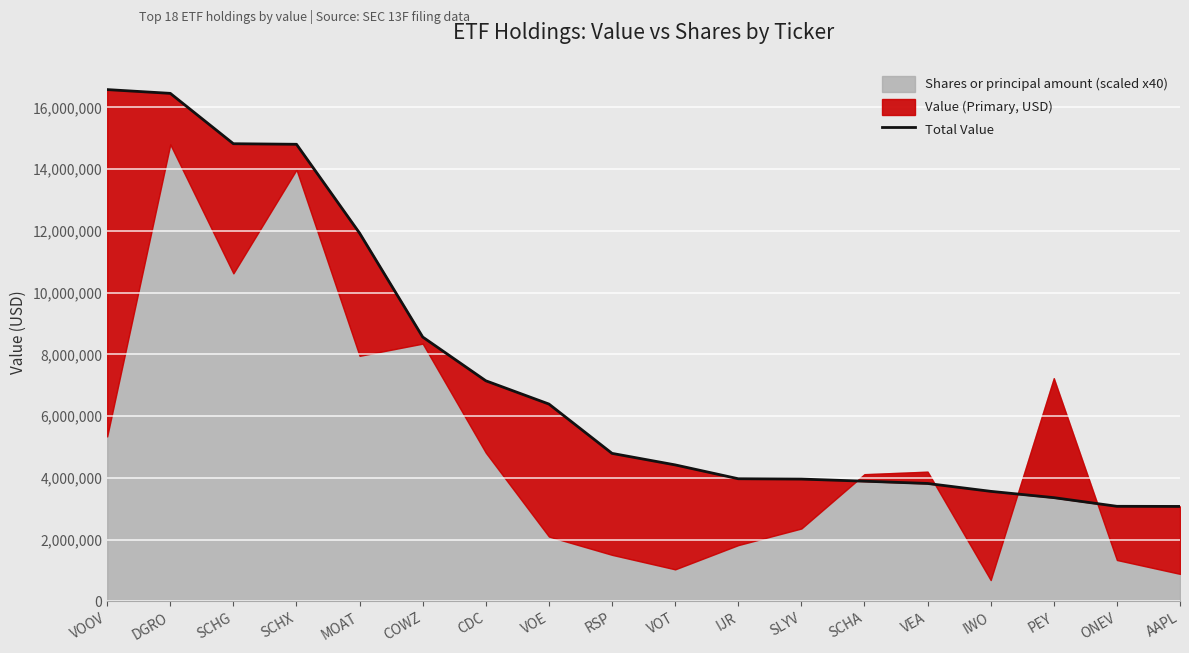

Rank the categories by value from lowest to highest.

AAPL, ONEV, PEY, IWO, VEA, SCHA, SLYV, IJR, VOT, RSP, VOE, CDC, COWZ, MOAT, SCHX, SCHG, DGRO, VOOV